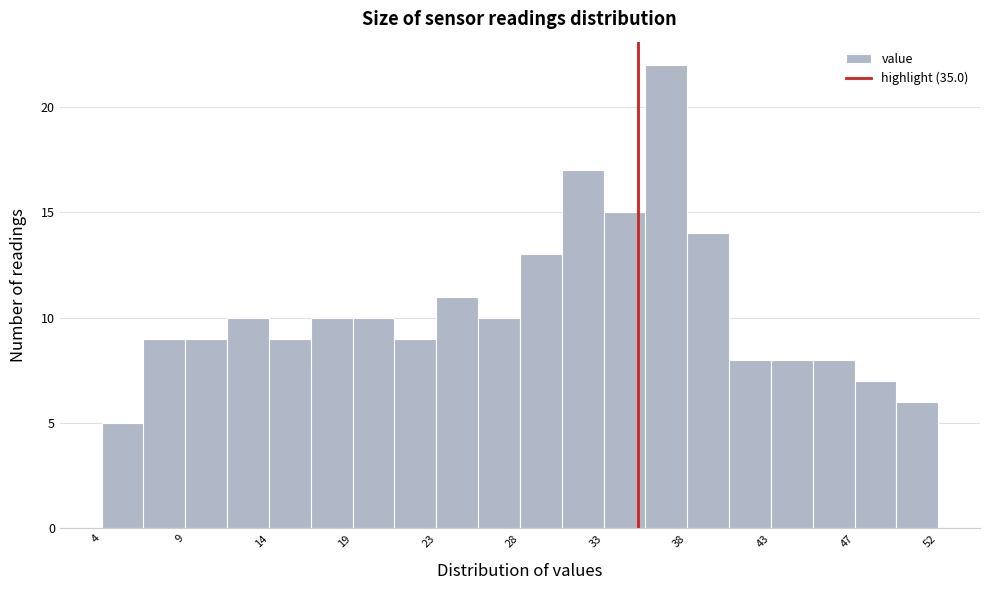

Which range on the x-axis has the tallest bar?

35.4 to 37.8